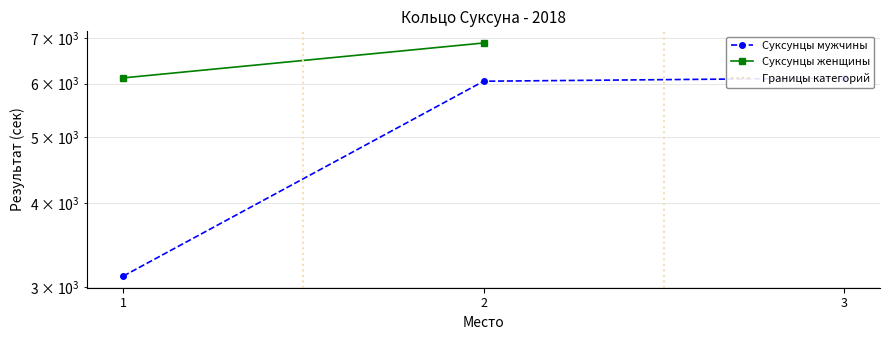

What is the average value of the Суксунцы мужчины series?

5094.7